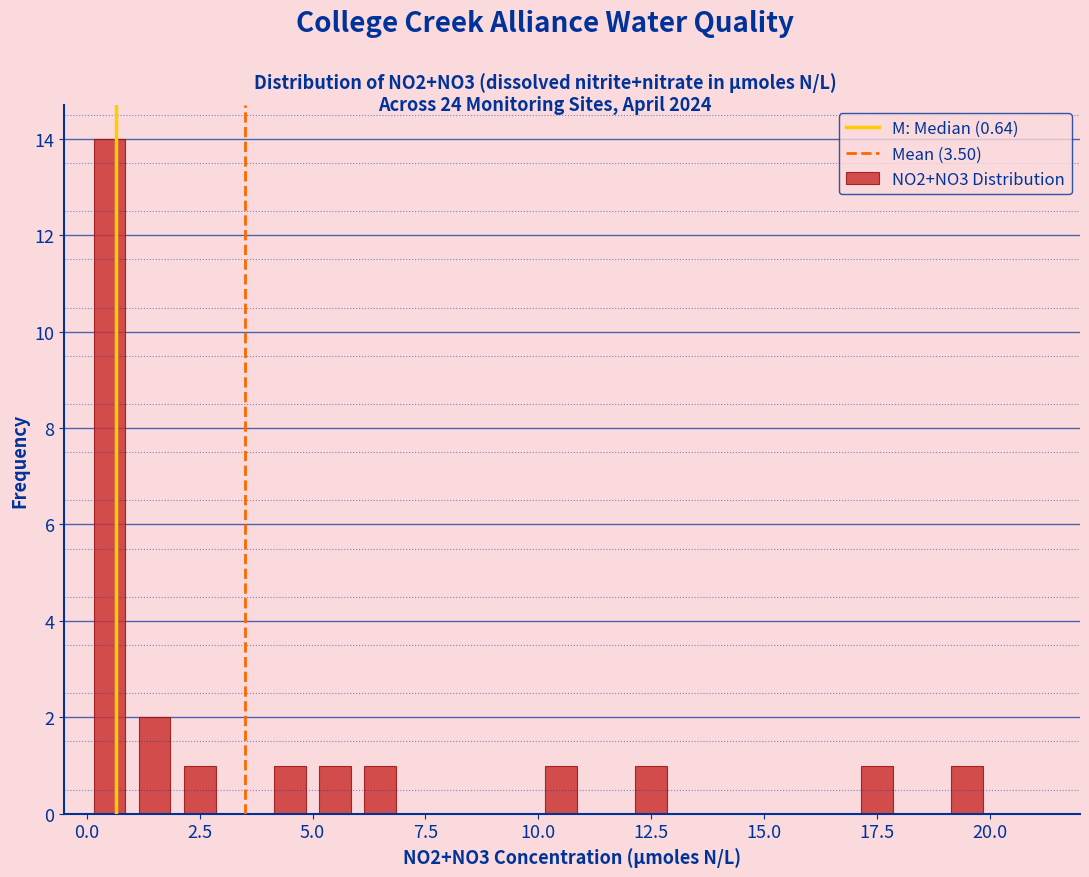

Around what value on the x-axis is the tallest bar? Give the approximate position of its centre, as read against the axis.

0.5